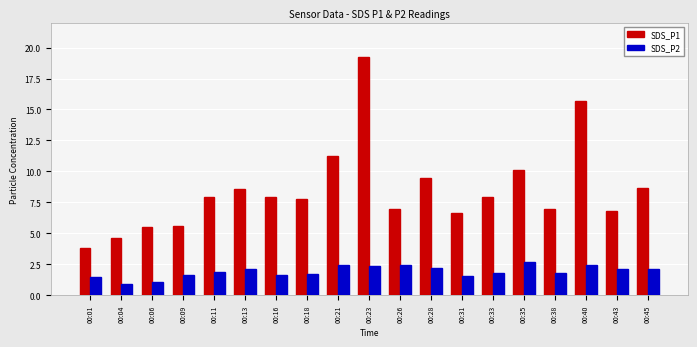

Is the value of SDS_P2 at 00:09 greater than the value of SDS_P1 at 00:33?

No